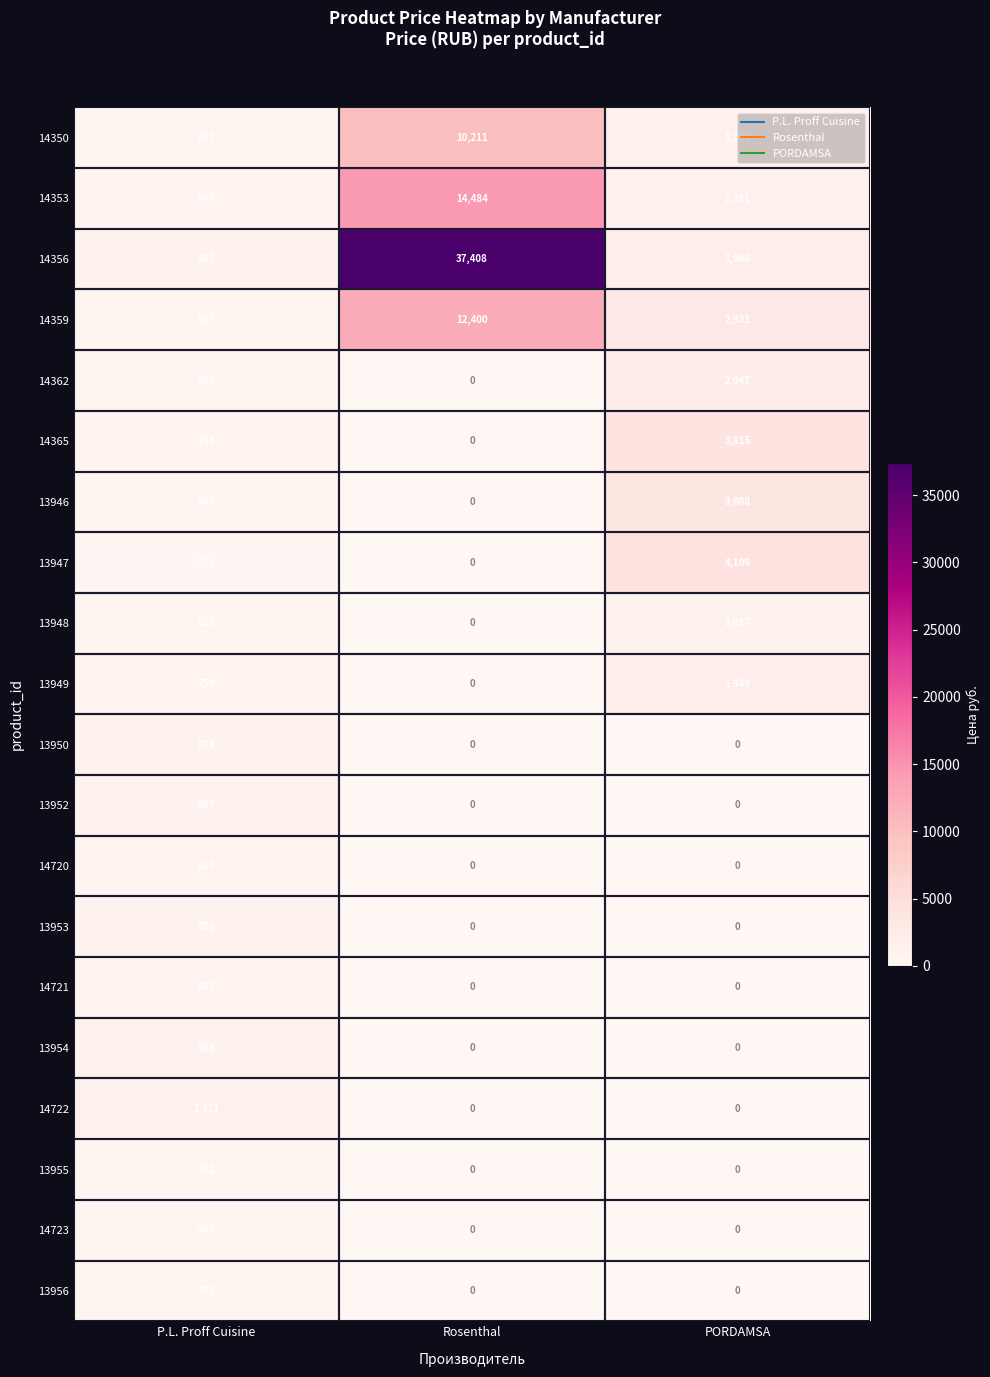

Count the 13956 values in the range 0 to 338.

3